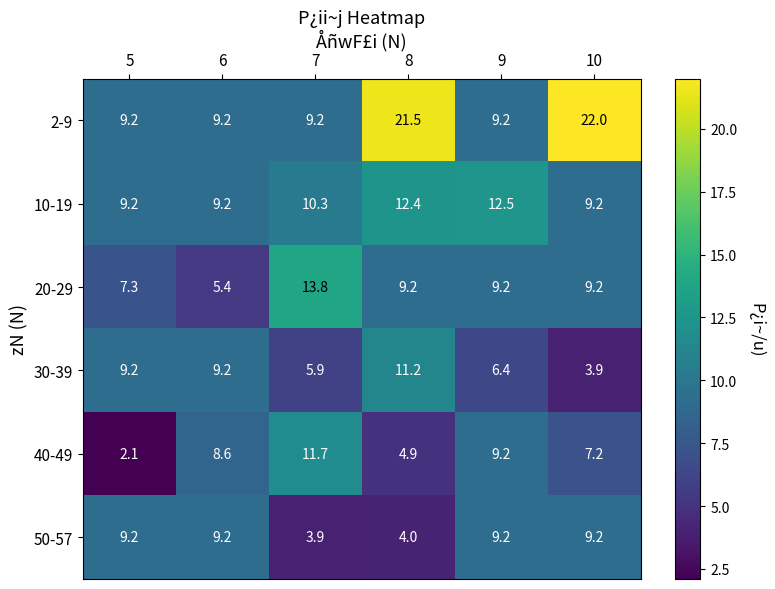

What is the sum of all 10-19 values?

62.8